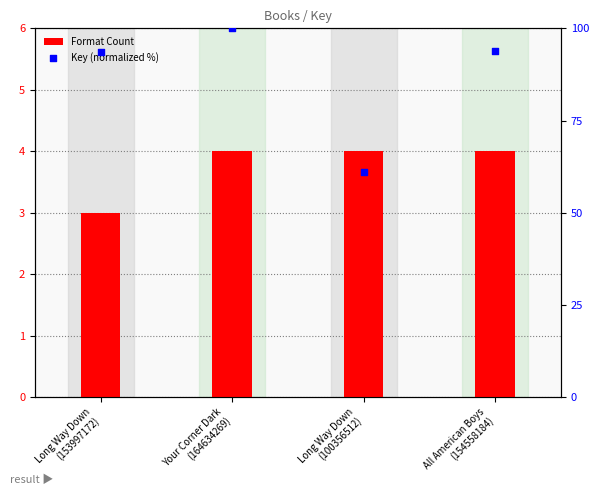

Which series has the largest total across all categories?

Key (normalized %)